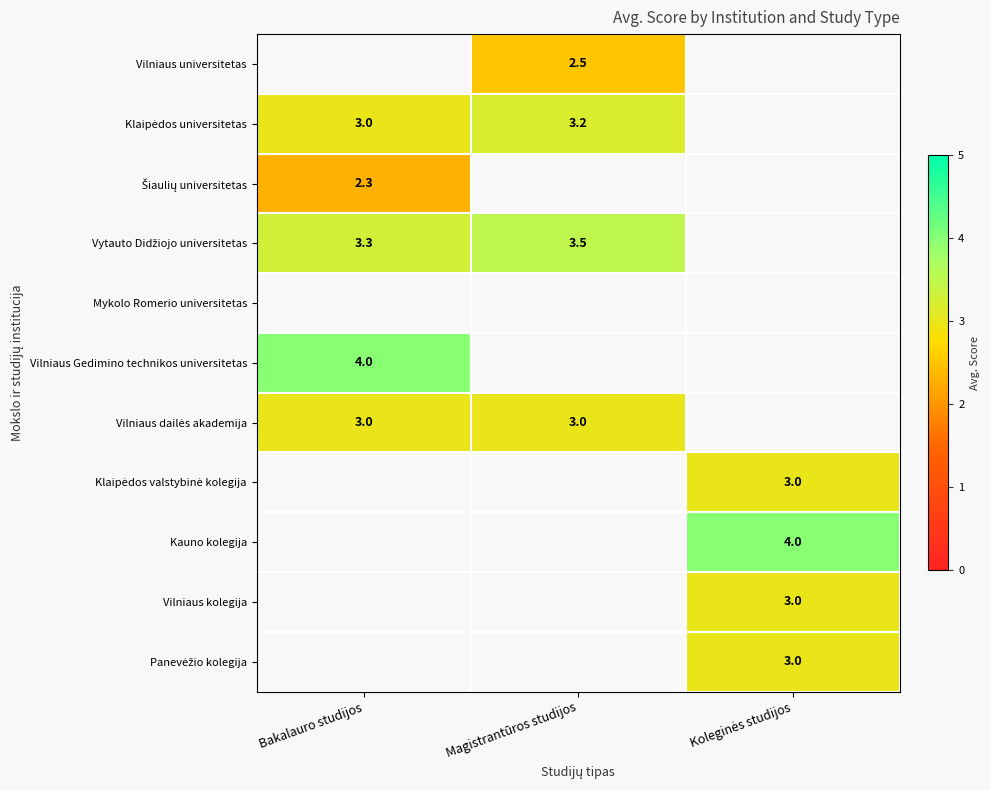

Count the number of data series in this chart.

11